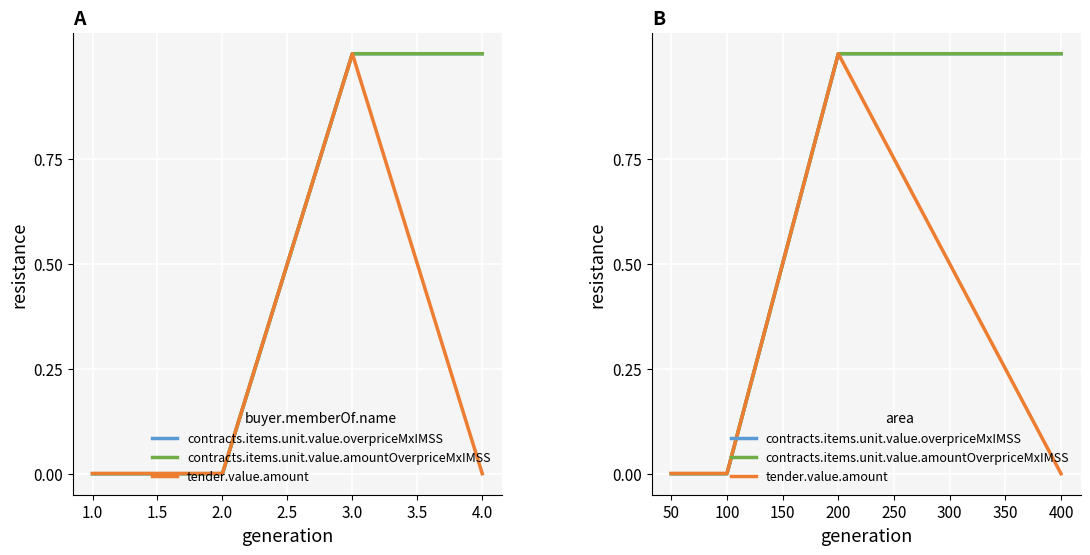

Which has a higher value, 400 or 50?

400